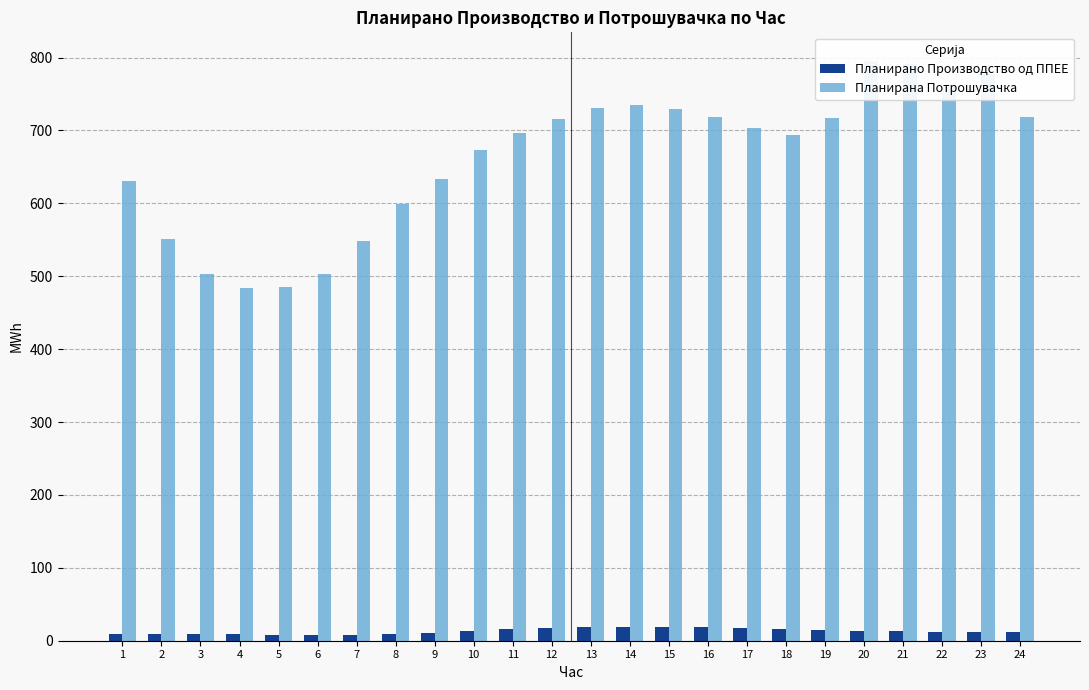

How many distinct data groups are displayed?

2